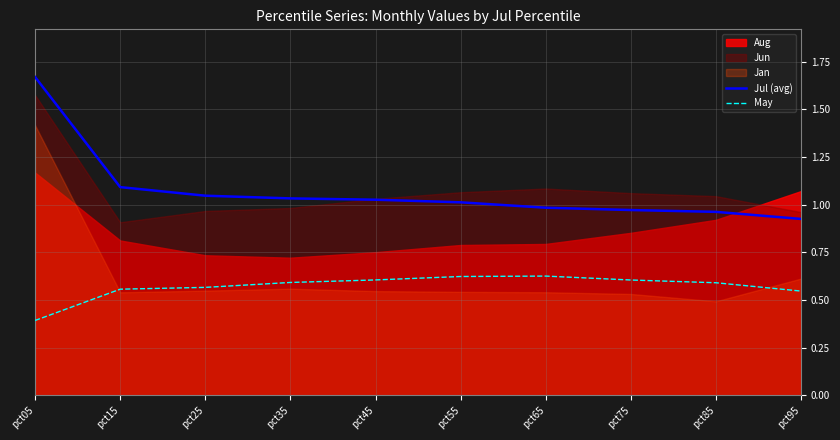

Is it true that Jul (avg) equals 1.0 at pct65?

True